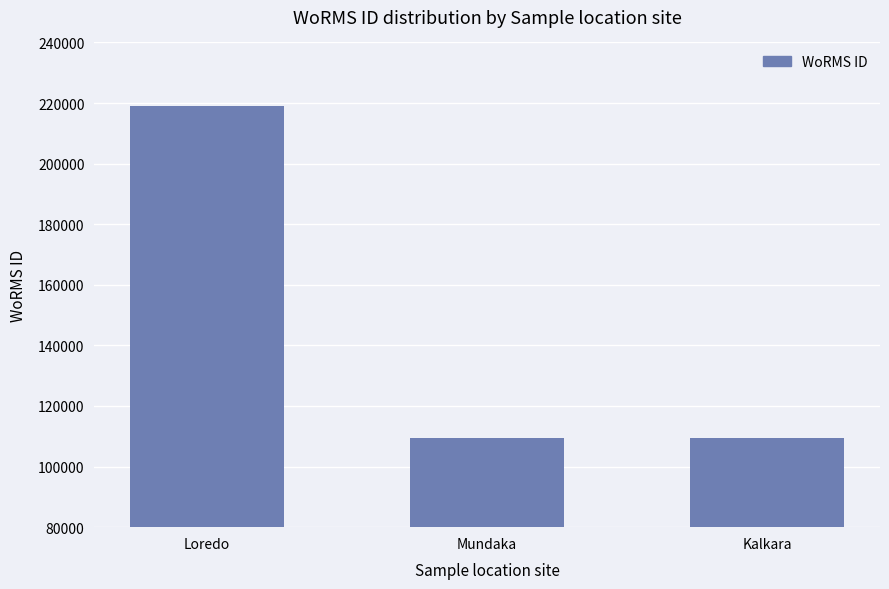

At which category does the chart reach its peak across all series?

Loredo